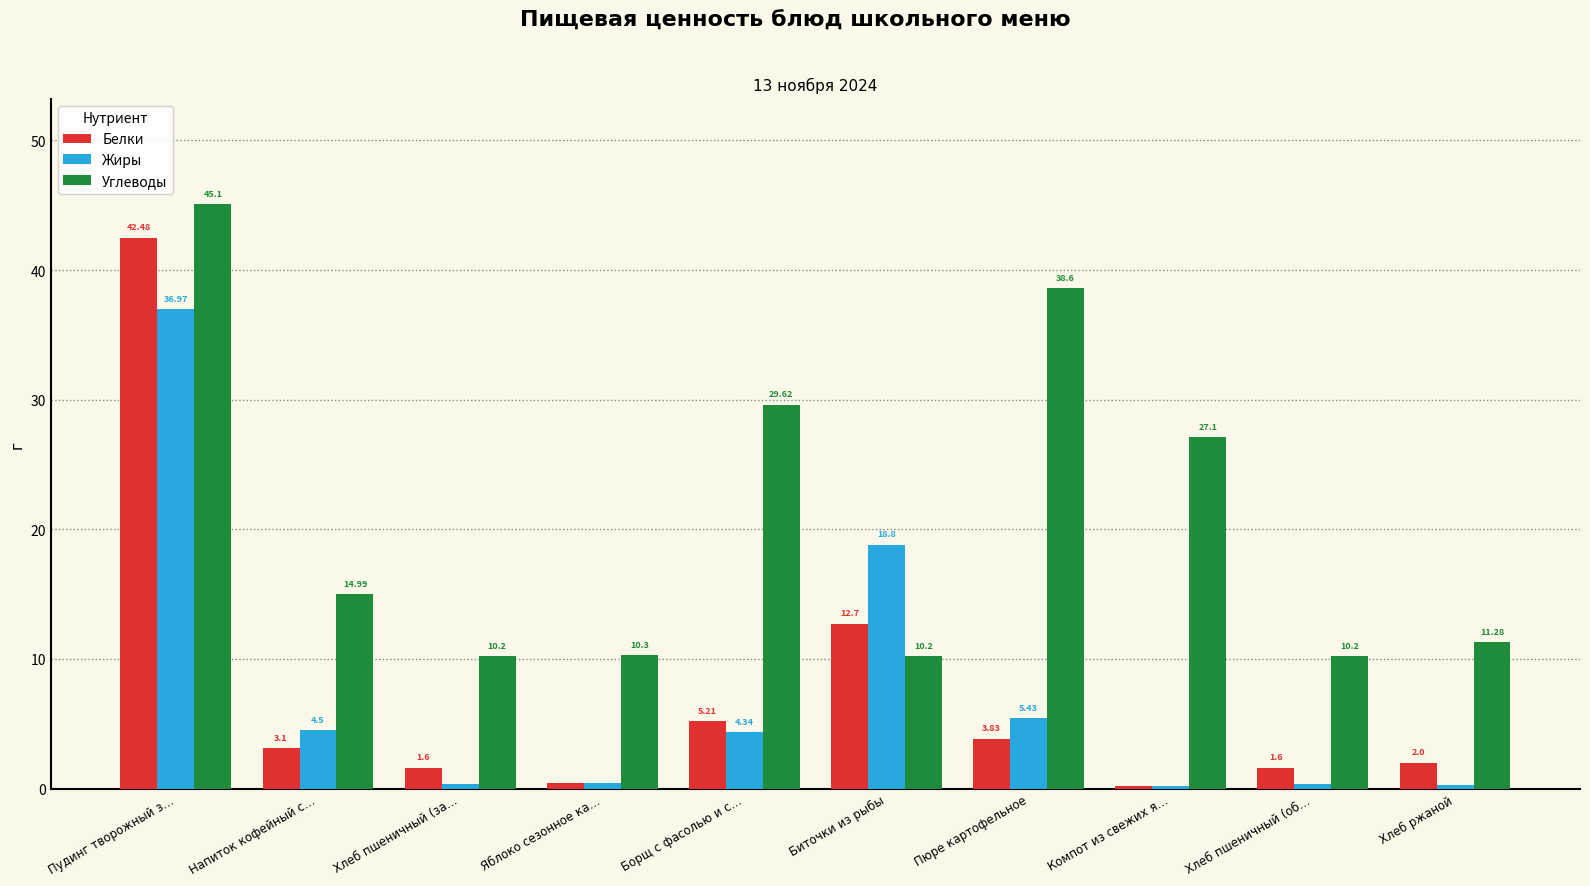

What is the difference between the Белки values at Пюре картофельное and Компот из свежих я…?

3.6